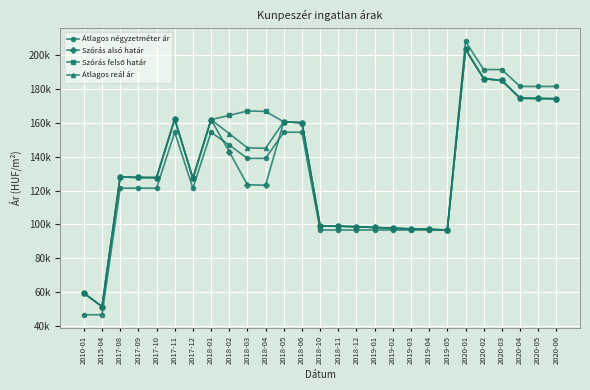

Which series has the largest range (max minus min)?

Átlagos négyzetméter ár